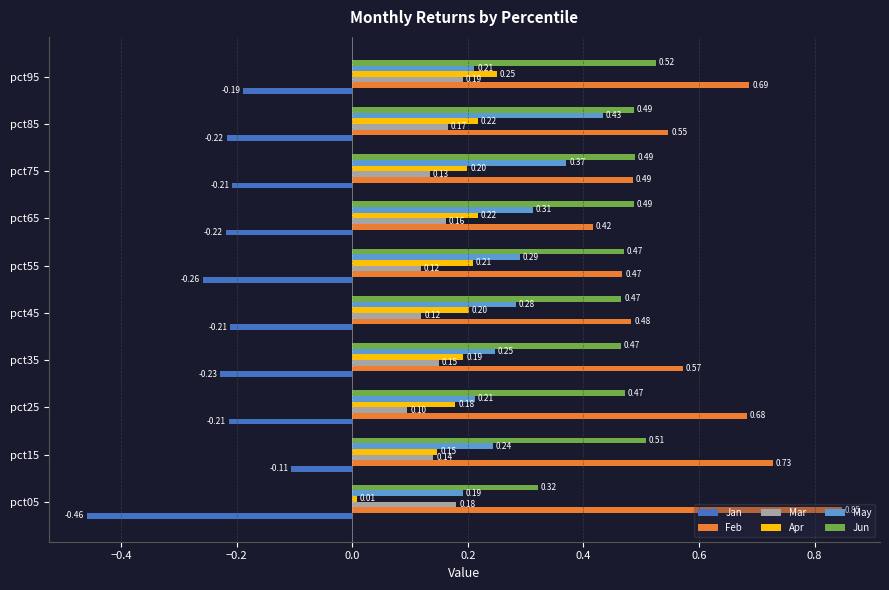

Which label corresponds to the largest value in the chart?

pct05